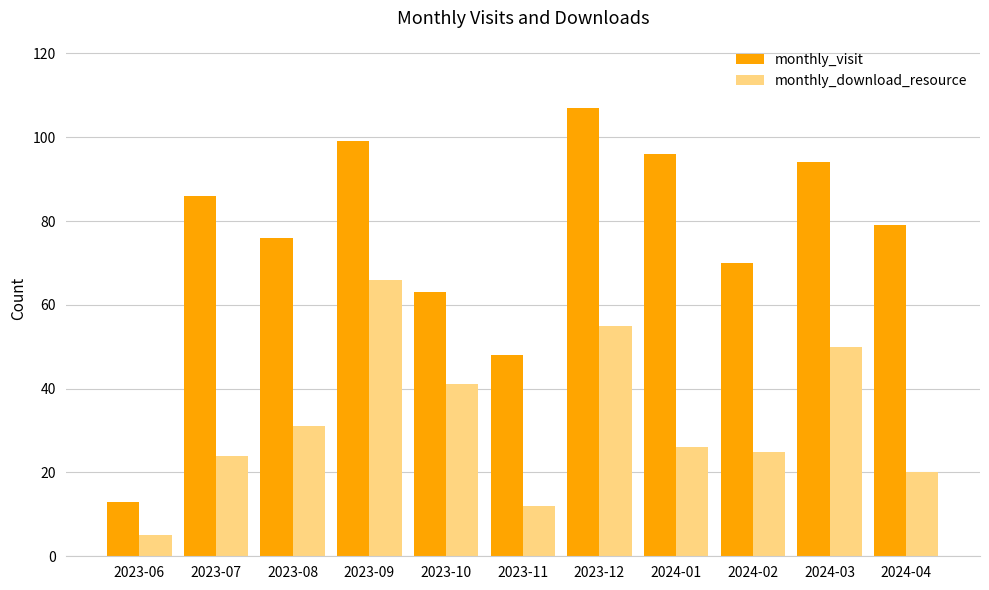

What is the minimum value shown in the chart?

5